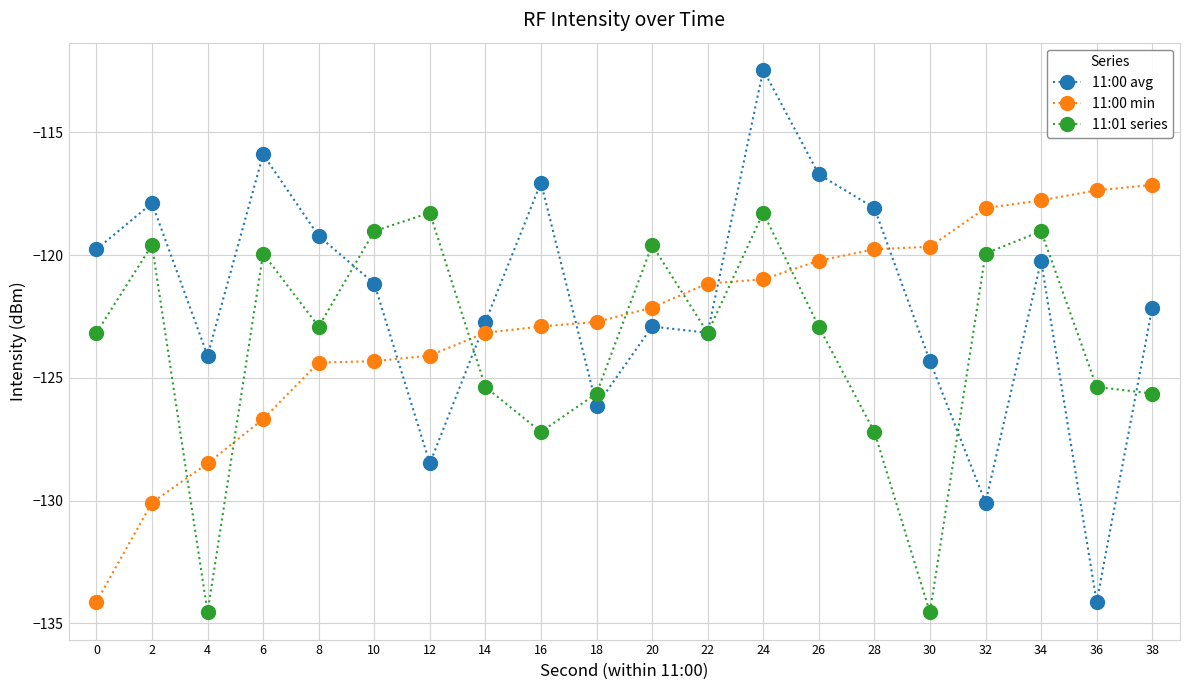

What is the difference between the second highest and second lowest values in the 11:01 series series?

16.3